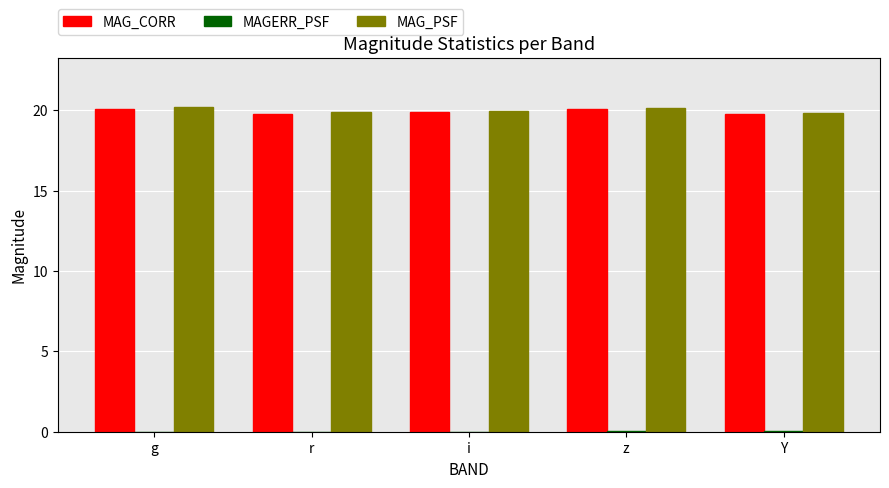

Are the bars grouped side by side (vs. stacked)?

Yes